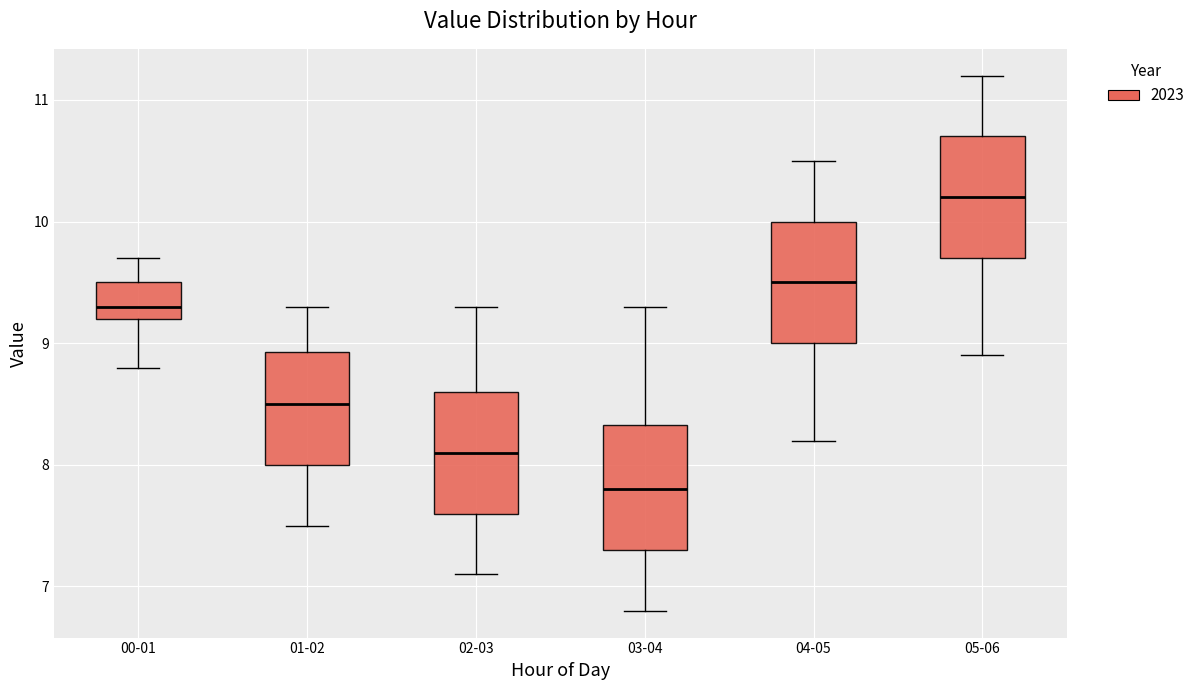

Where does the upper whisker of the box for 05-06 end on the y-axis? The values are not printed on the chart, so give them approximately, as read against the axis.

11.2